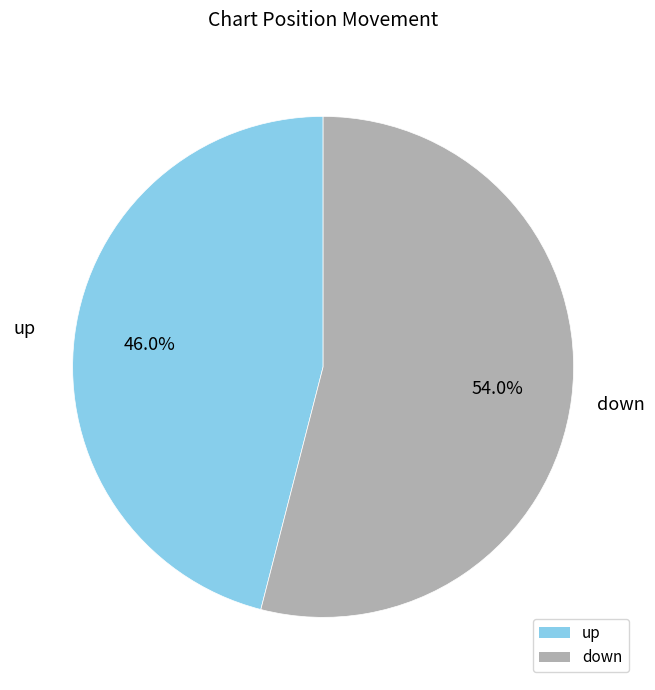

To the nearest percent, what is the average slice percentage?

50%